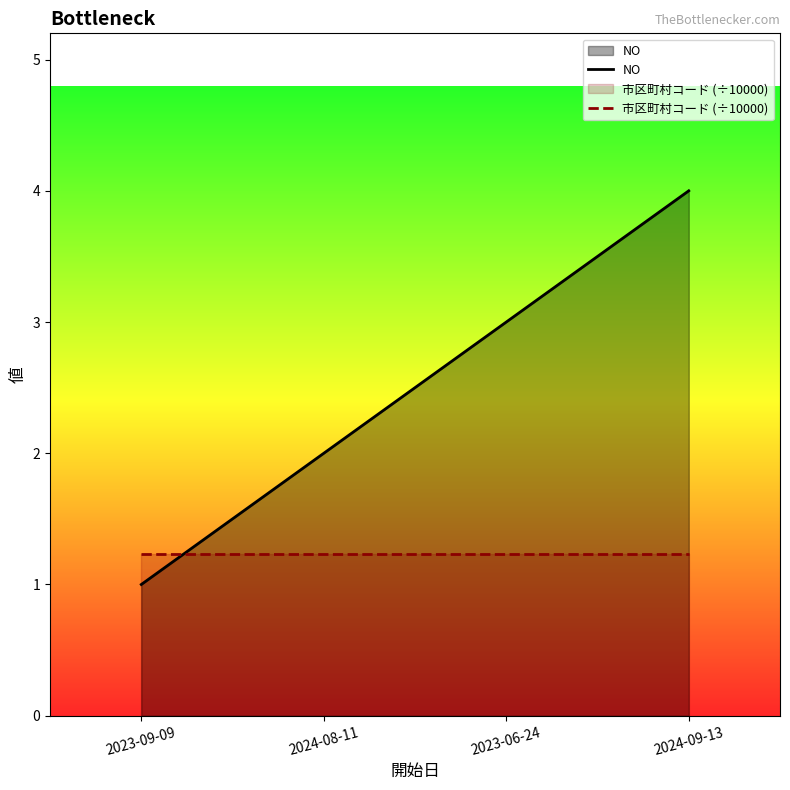

After their last crossing, which series has the higher values: NO or 市区町村コード (÷10000)?

NO